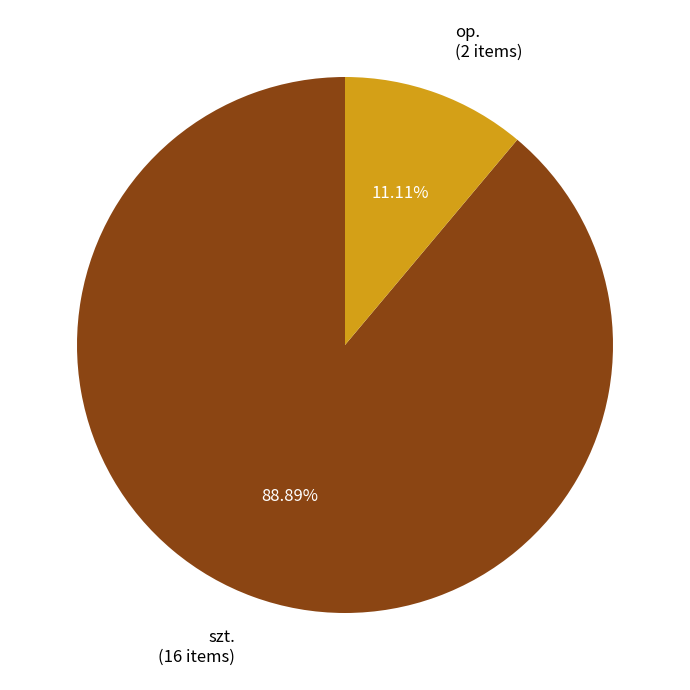

Which slice is the smallest?

op.